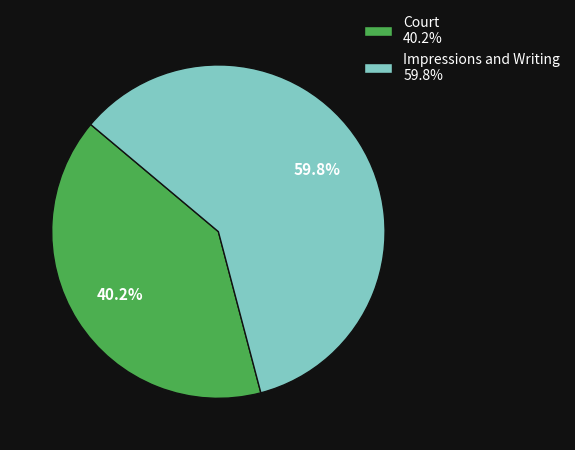

Which slice is the largest?

Impressions and Writing